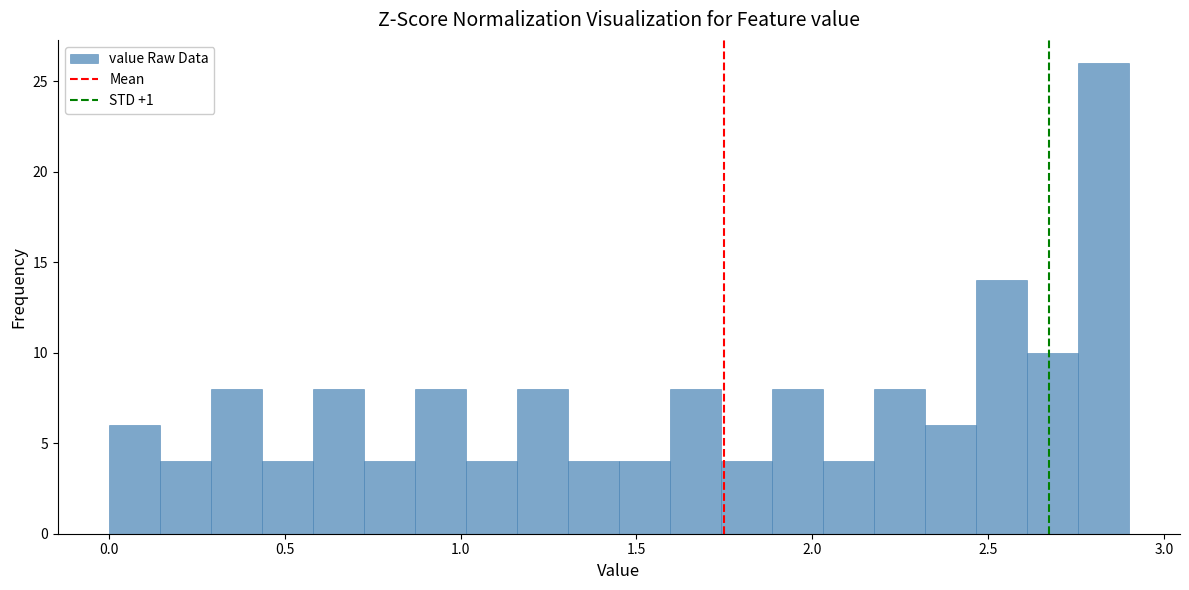

Around what value on the x-axis is the tallest bar? Give the approximate position of its centre, as read against the axis.

2.85